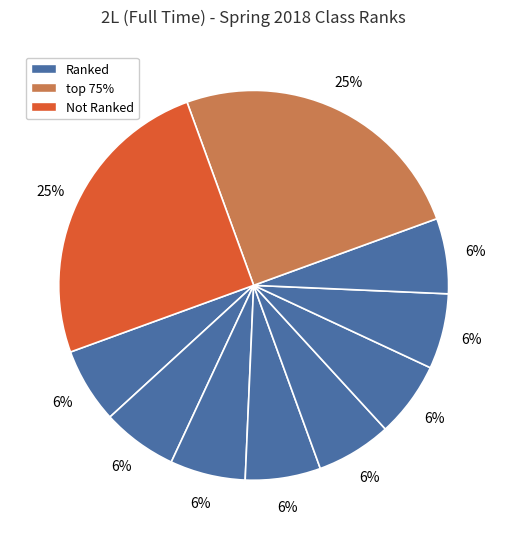

To the nearest percent, what is the difference between the largest and smallest slice percentages?

19%